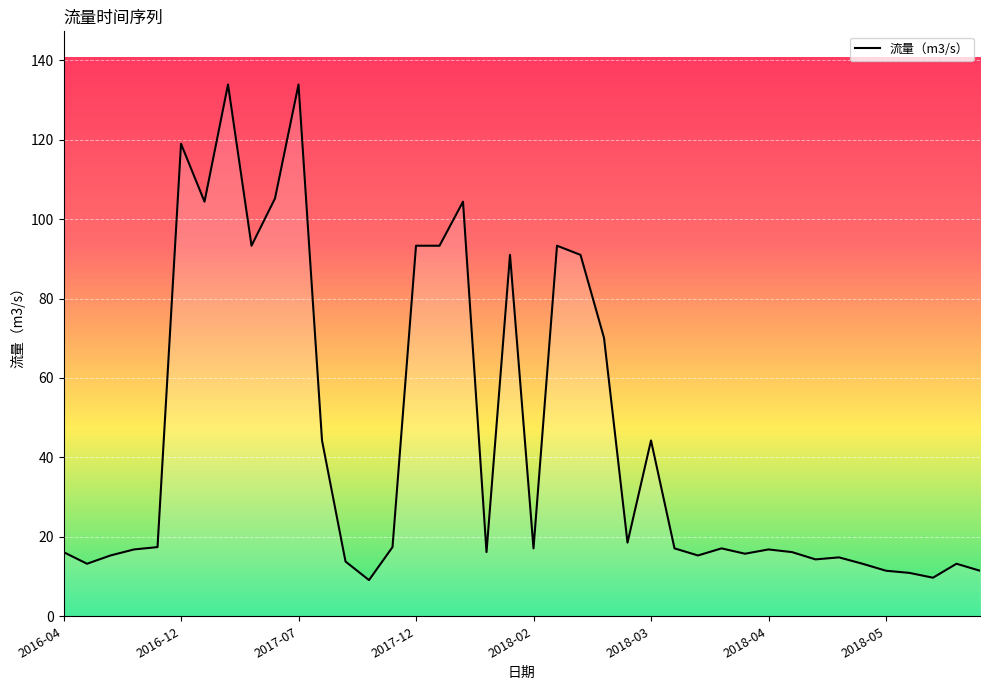

What is the smallest value displayed?

9.1